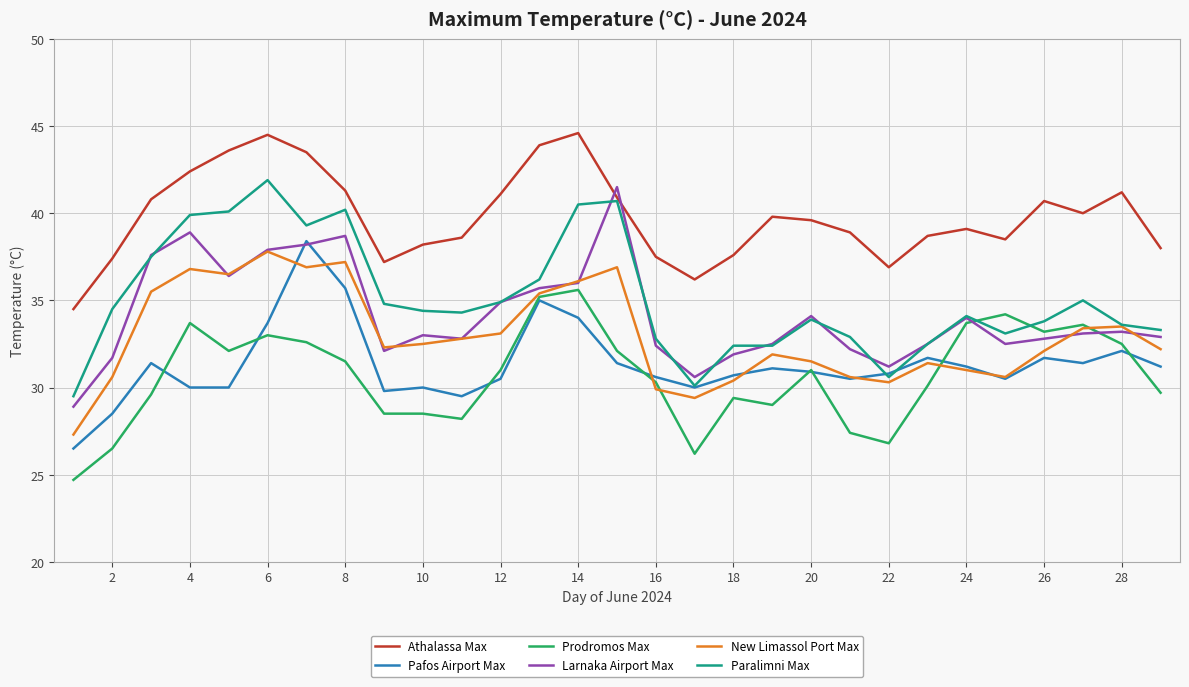

How many distinct data groups are displayed?

6